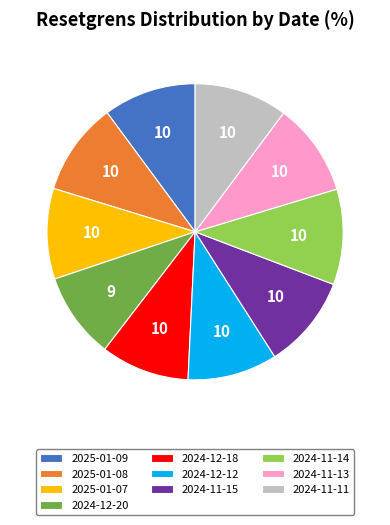

Does any single category account for the majority?

No